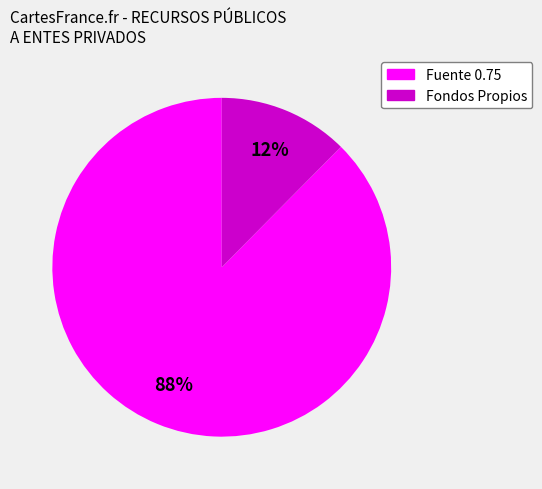

Is there any slice that represents more than half of the pie?

Yes